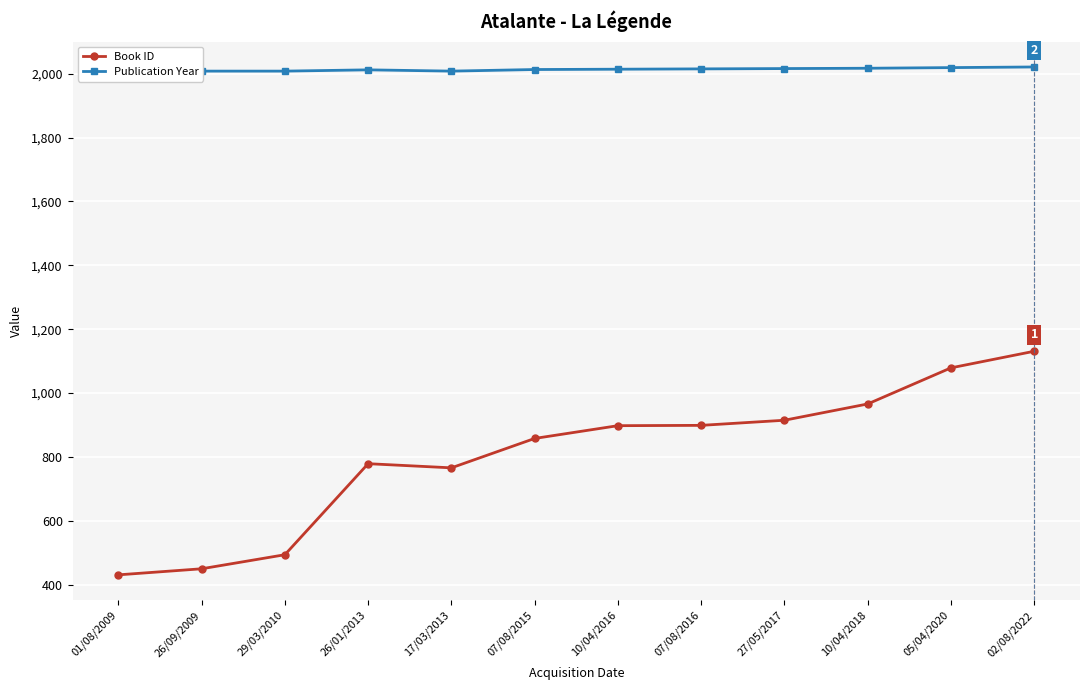

At which label is Book ID closest to 781?

26/01/2013